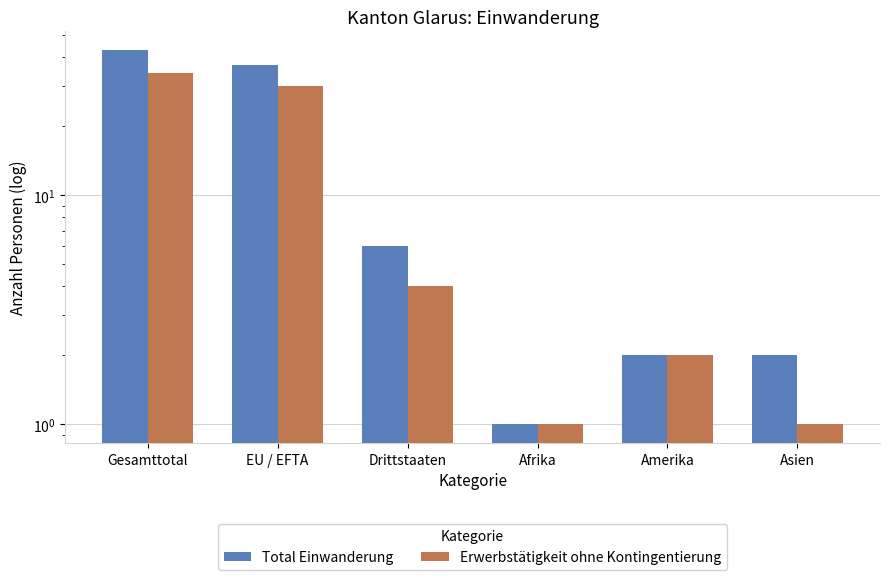

Is the value of Erwerbstätigkeit ohne Kontingentierung at Amerika greater than the value of Total Einwanderung at Afrika?

Yes